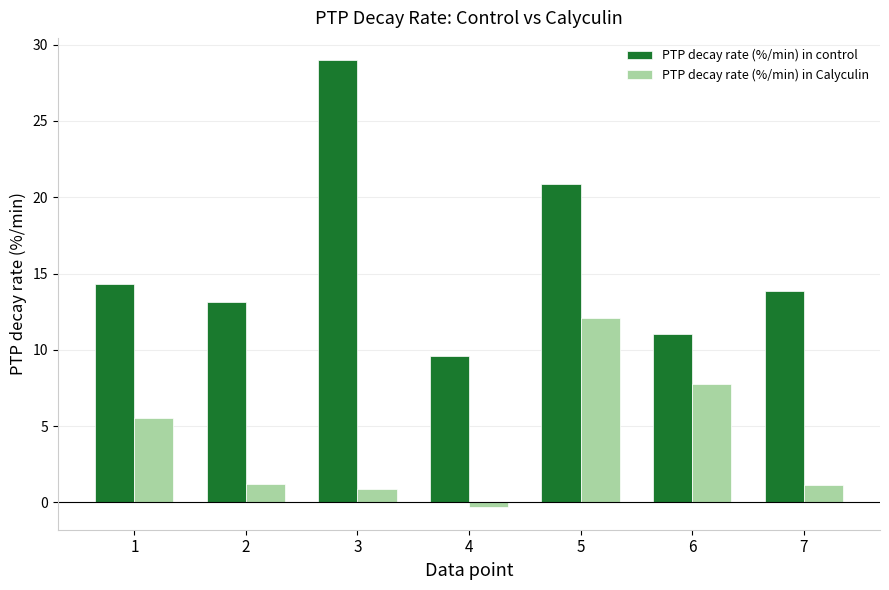

Is the value of PTP decay rate (%/min) in Calyculin at 5 greater than the value of PTP decay rate (%/min) in control at 4?

Yes